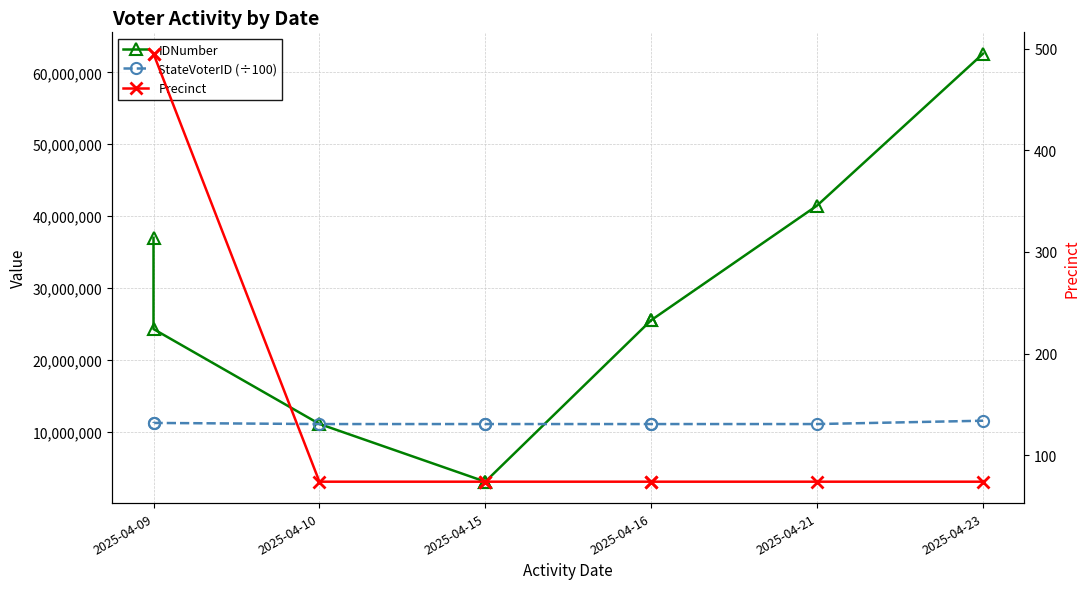

True or false: Precinct has more than 2 points higher than both neighbors.

False